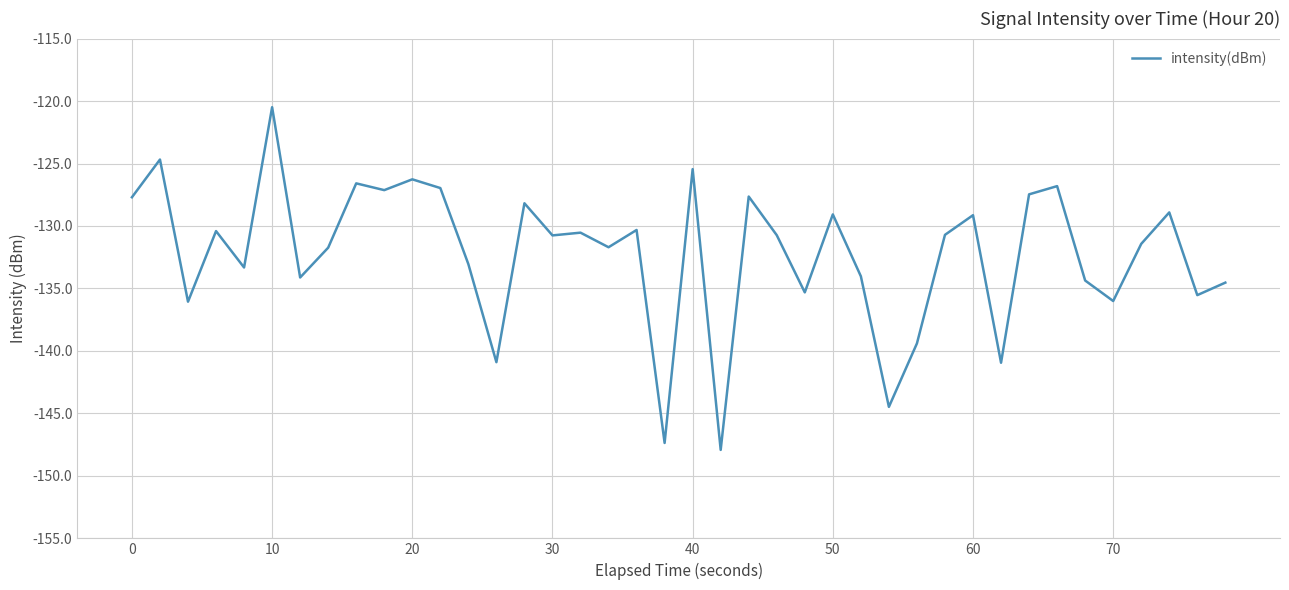

What is the difference between the maximum and minimum values?

27.4